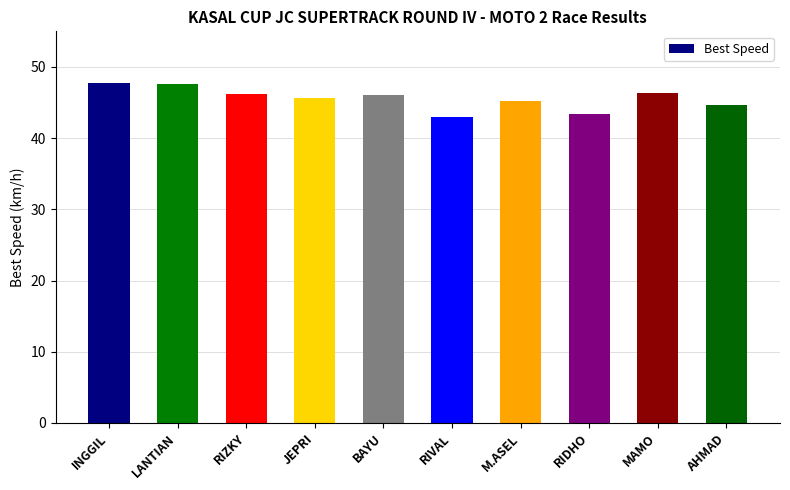

Is it true that the value at RIDHO is 43.3?

True